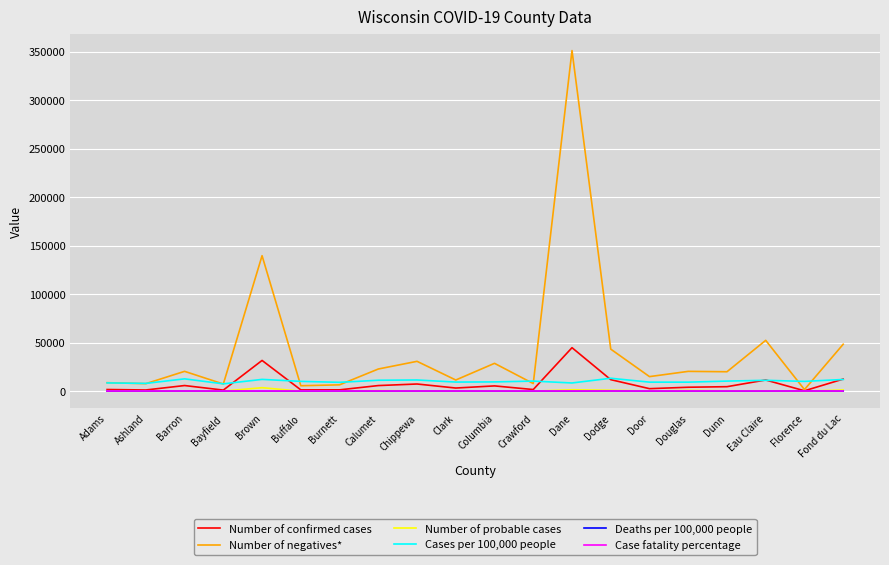

Which label corresponds to the largest value in the chart?

Dane